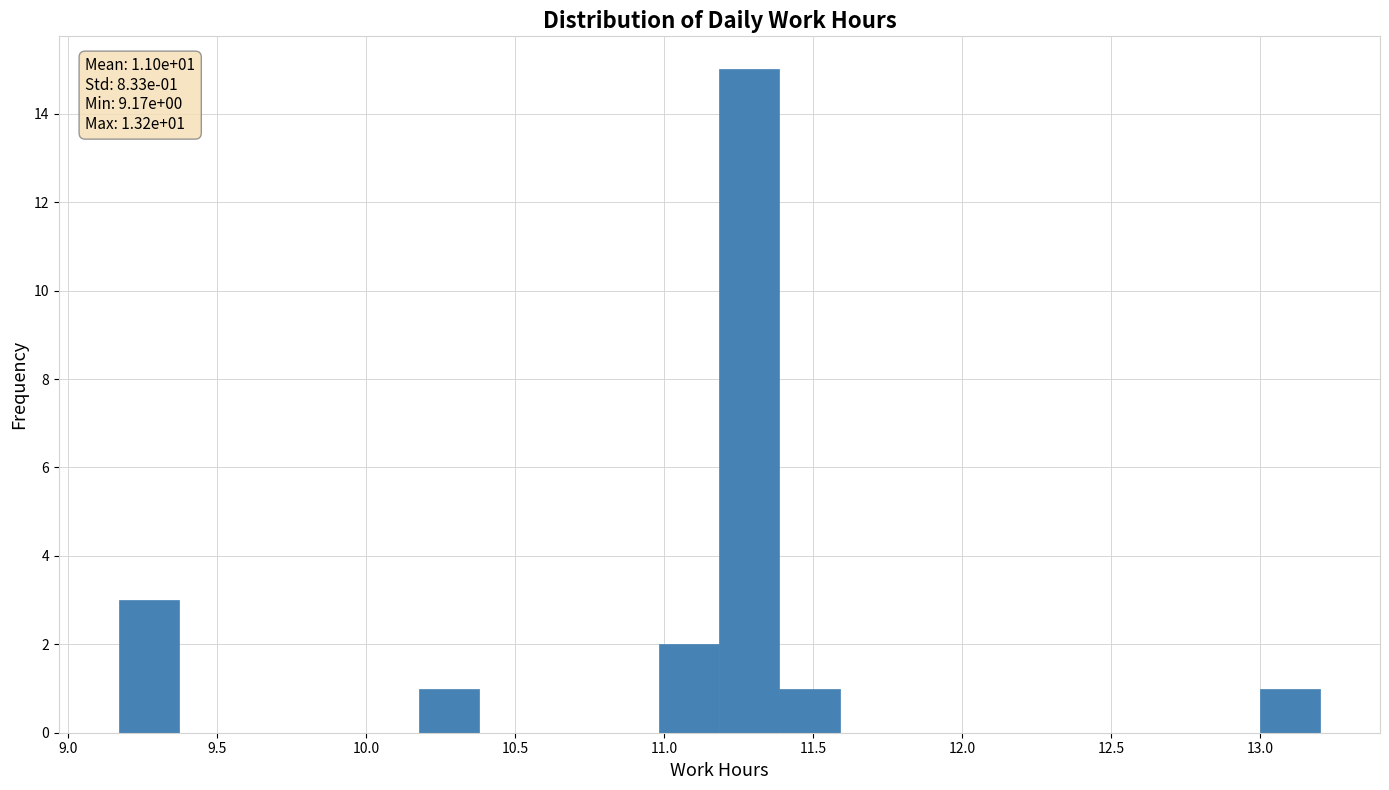

Over which range of the x-axis is the bar tallest?

11.20 to 11.40